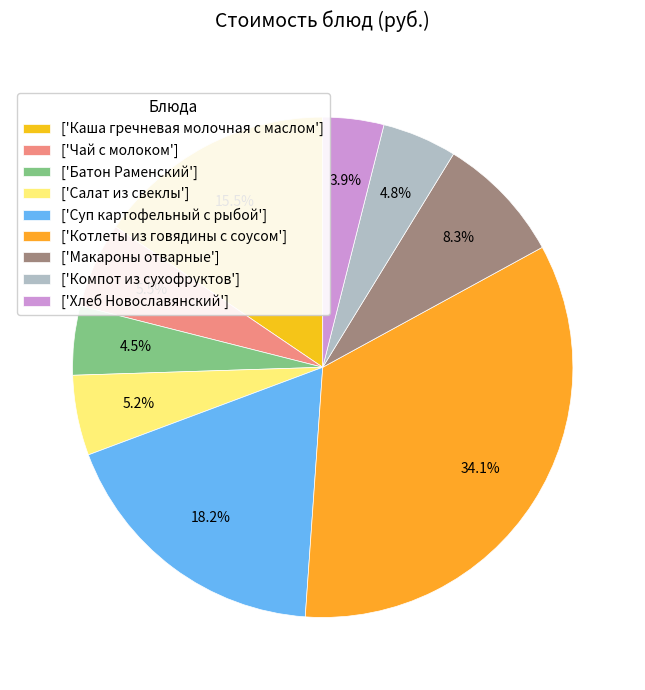

Rank the categories by value from lowest to highest.

Хлеб Новославянский, Батон Раменский, Компот из сухофруктов, Салат из свеклы, Чай с молоком, Макароны отварные, Каша гречневая молочная с маслом, Суп картофельный с рыбой, Котлеты из говядины с соусом